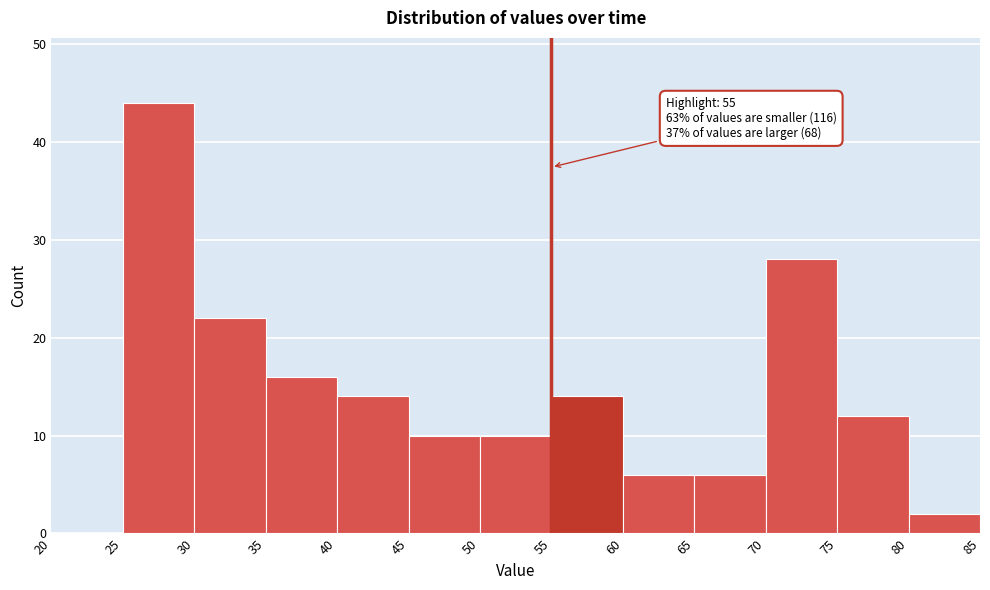

Which range on the x-axis has the tallest bar?

25 to 30